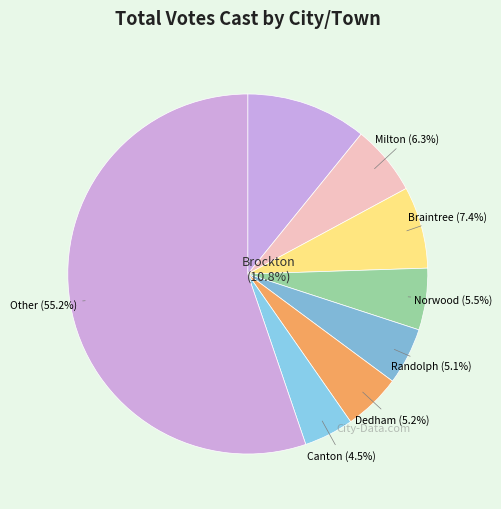

To the nearest percent, what is the average slice percentage?

12%